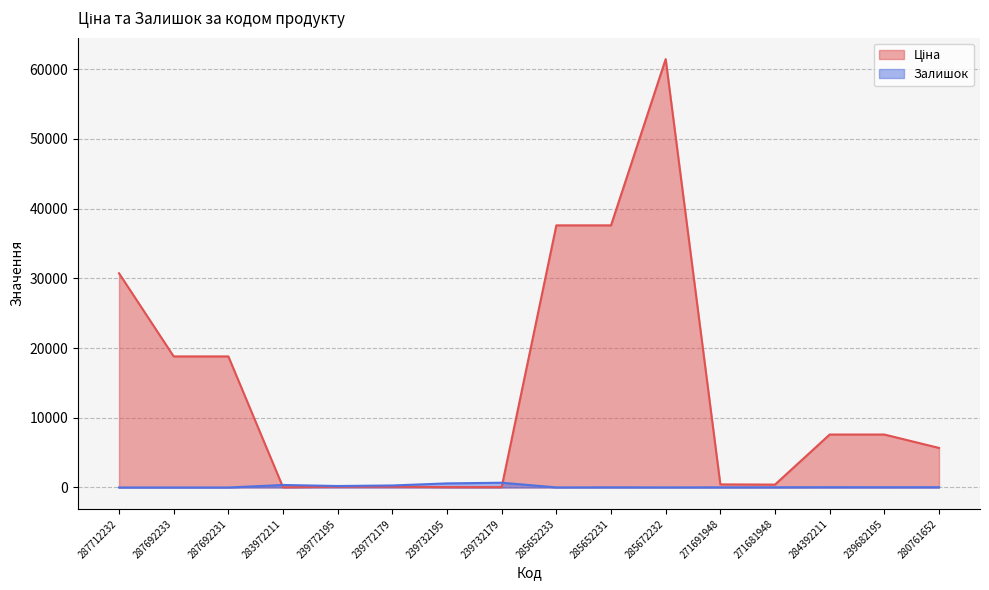

Reading right to left, transcribe all the data shown in this chart.

Ціна: 280761652=5673.8	239682195=7596.5	284392211=7596.5	271681948=416.6	271691948=443.1	285672232=61434.3	285652231=37593.6	285652233=37593.6	239732179=57.0	239732195=57.0	239772179=114.1	239772195=114.1	283972211=32.0	287692231=18796.8	287692233=18796.8	287712232=30717.1
Залишок: 280761652=42.0	239682195=39.0	284392211=43.0	271681948=30.0	271691948=22.0	285672232=16.0	285652231=23.0	285652233=13.0	239732179=686.0	239732195=588.0	239772179=290.0	239772195=214.0	283972211=360.0	287692231=0.0	287692233=0.0	287712232=0.0